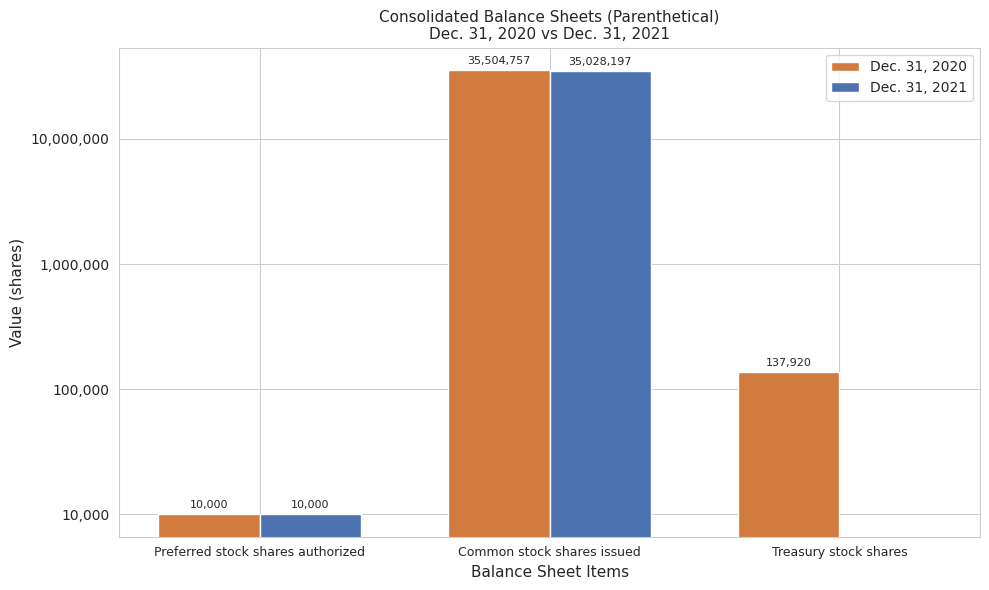

At how many categories does at least one series exceed 20658150?

1